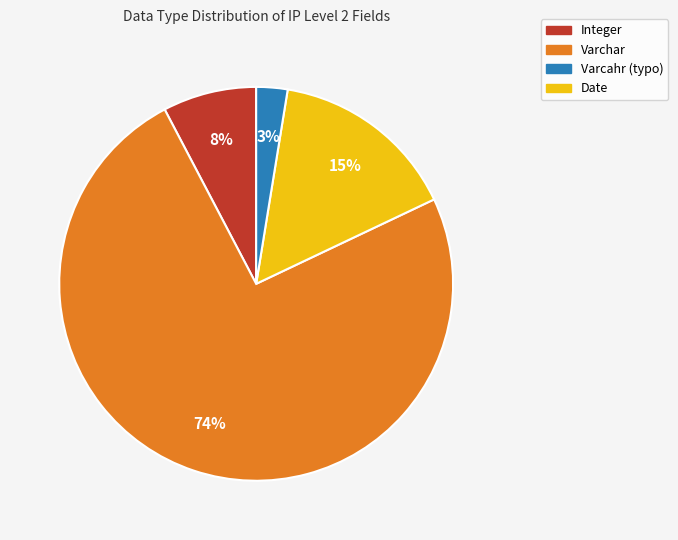

Does any single category account for the majority?

Yes